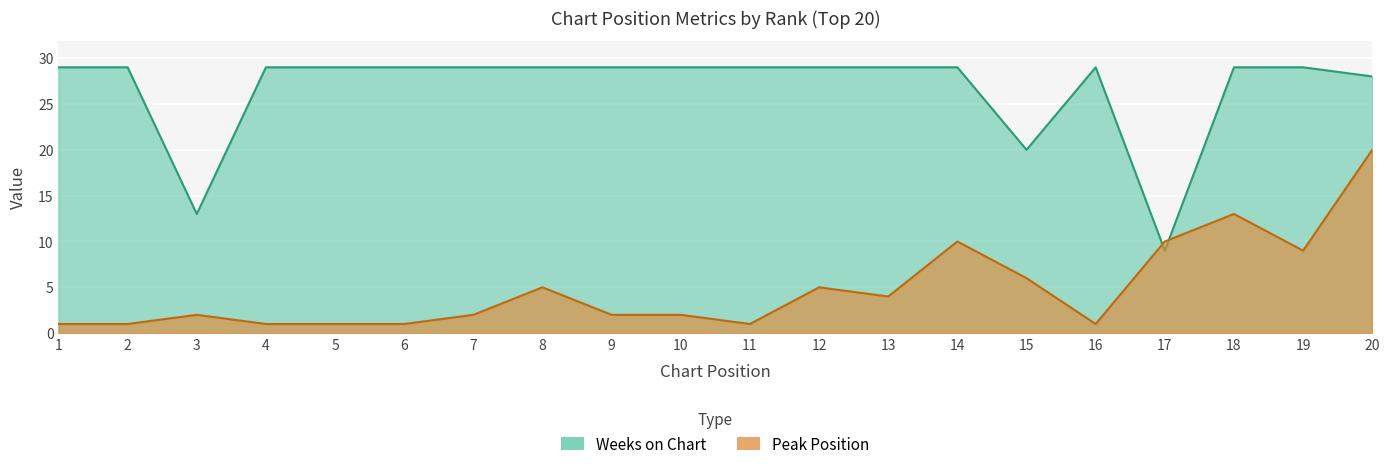

At 14, list the series in order from smallest to largest.

Peak Position, Weeks on Chart